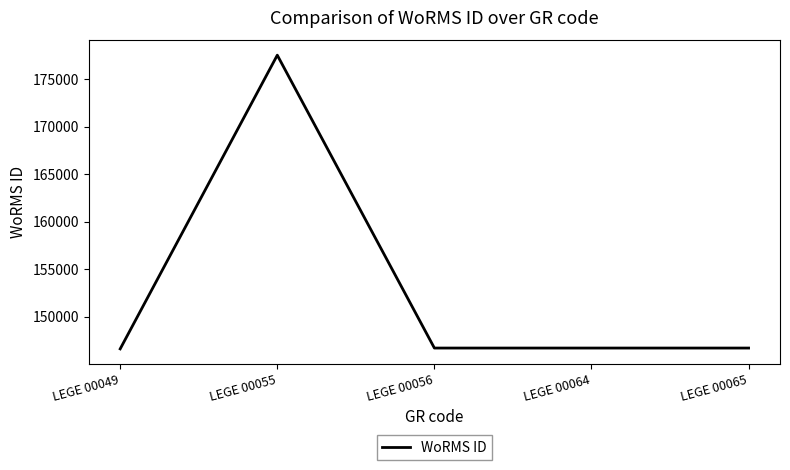

True or false: the data shows 177539 at LEGE 00055.

True